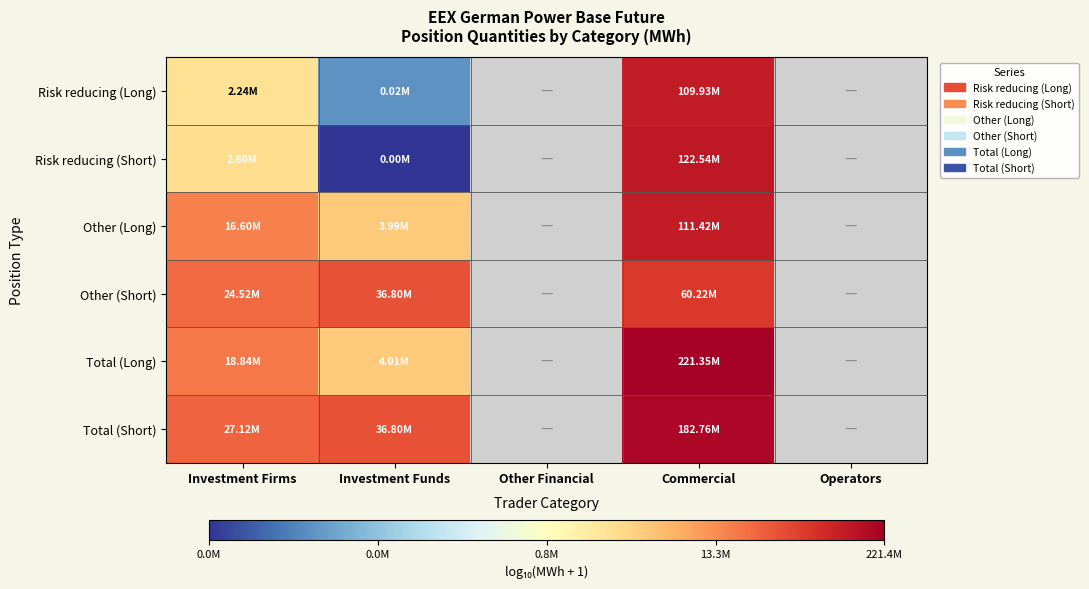

Which category has the lowest value in the Risk reducing (Long) series?

Investment Funds